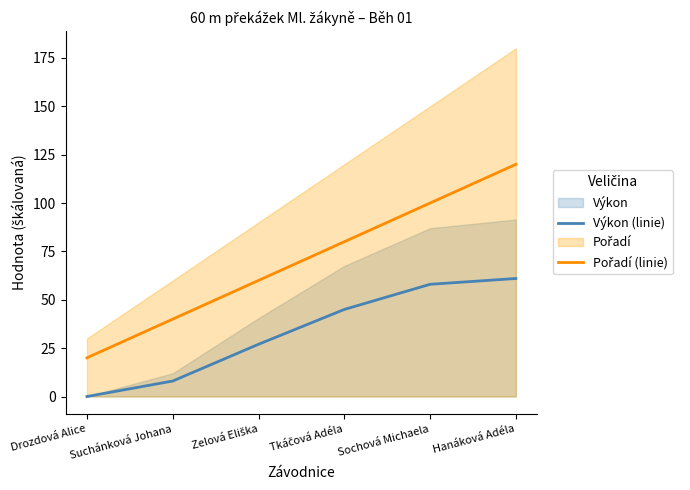

How many lines are shown in the chart?

2